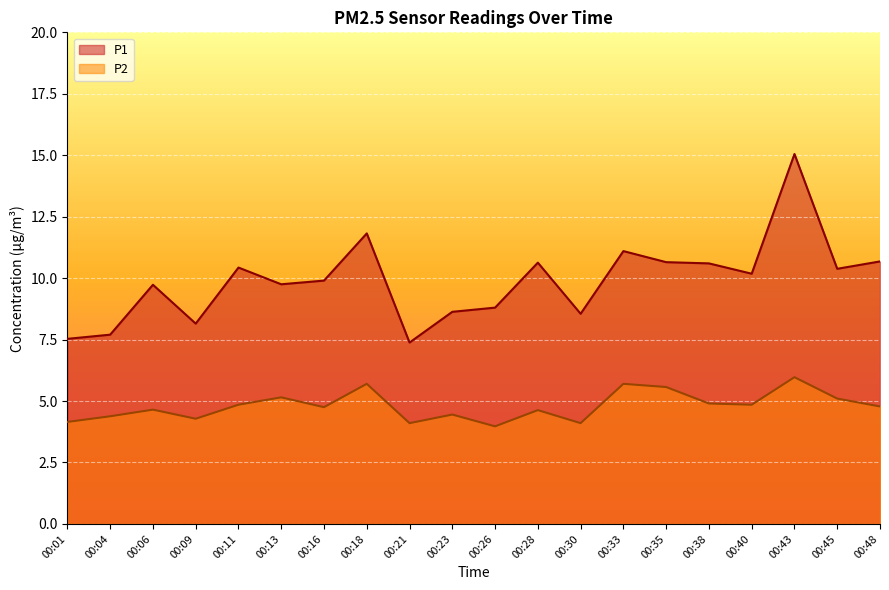

How many values in the P2 series exceed 4?

19